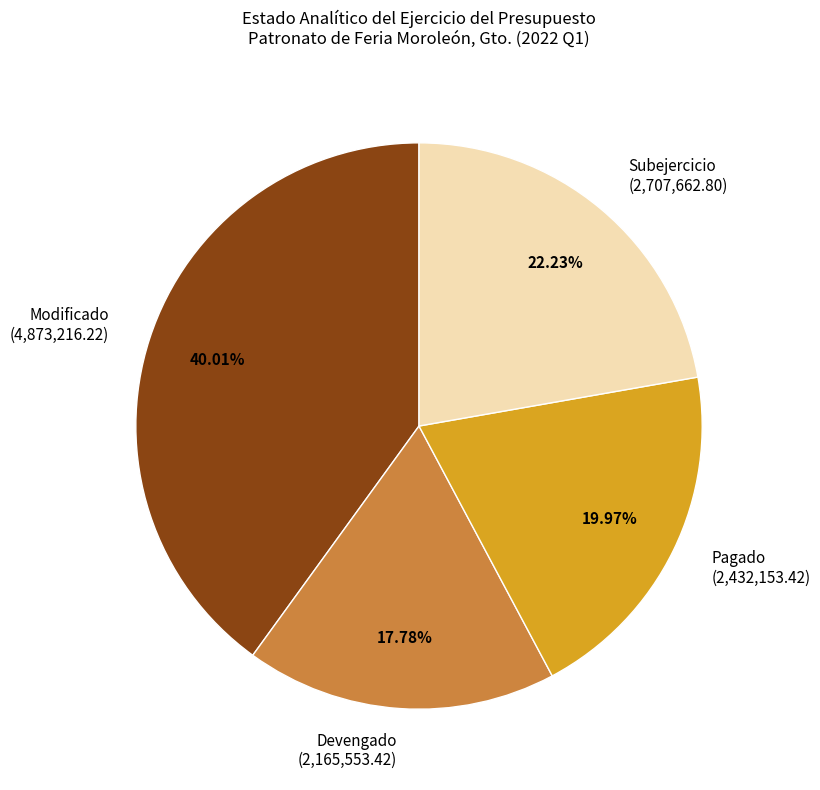

Is it true that Pagado is 14% of the pie?

False